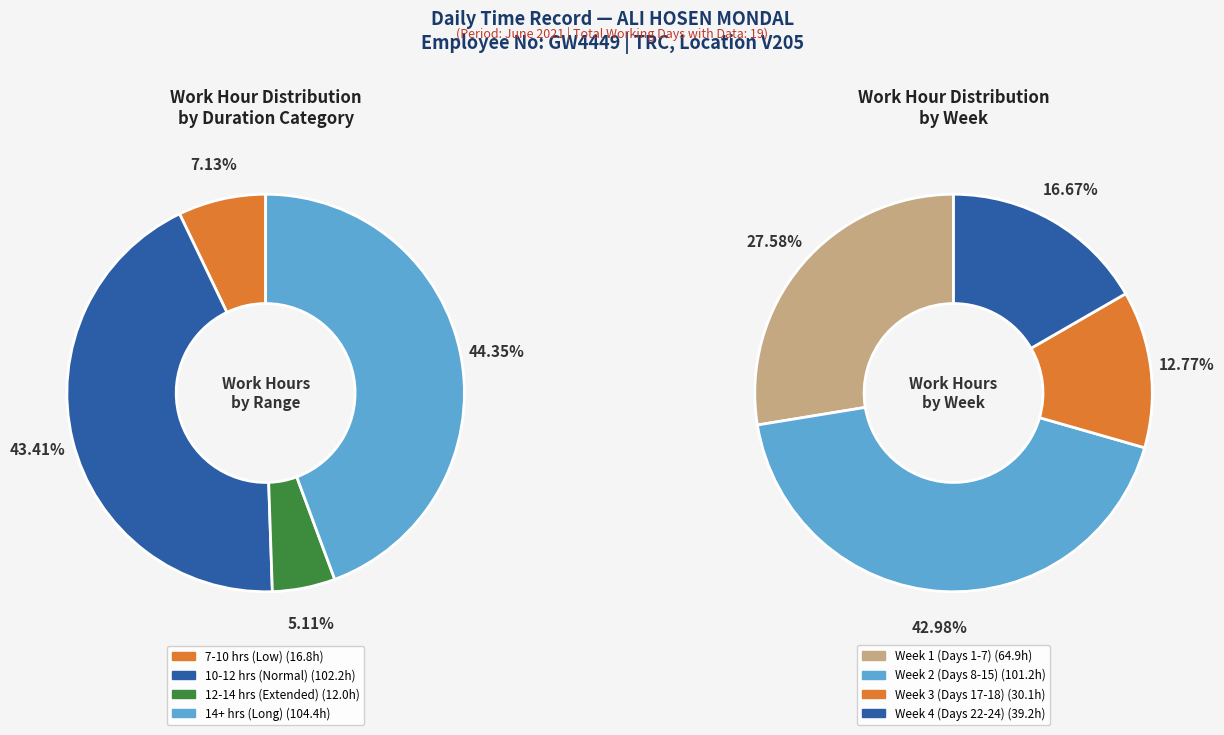

True or false: 8 Tue accounts for 1% of the total.

False